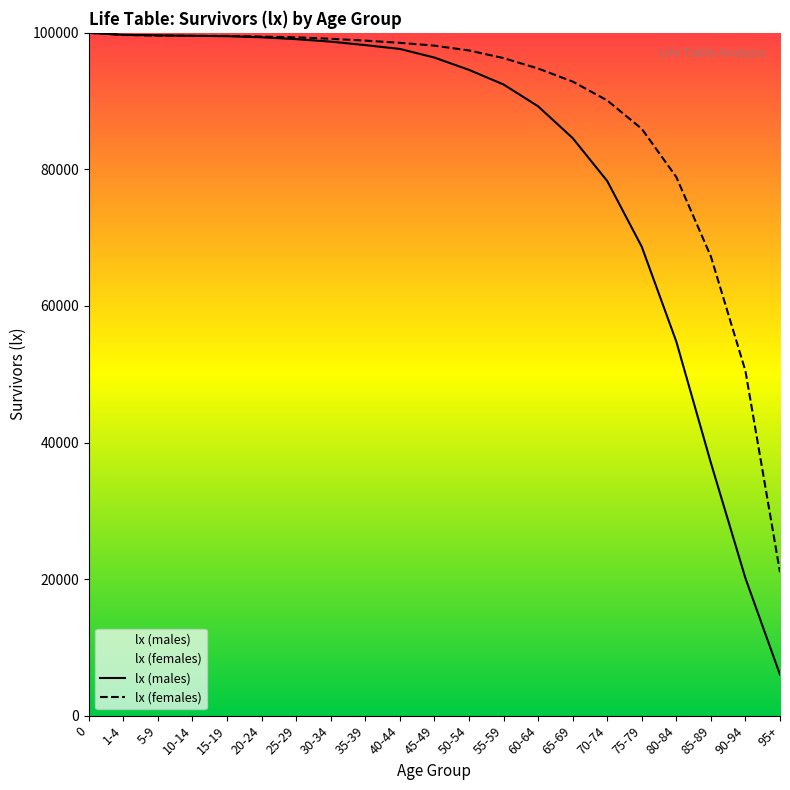

What is the difference between the highest and lowest values at 60-64?

5531